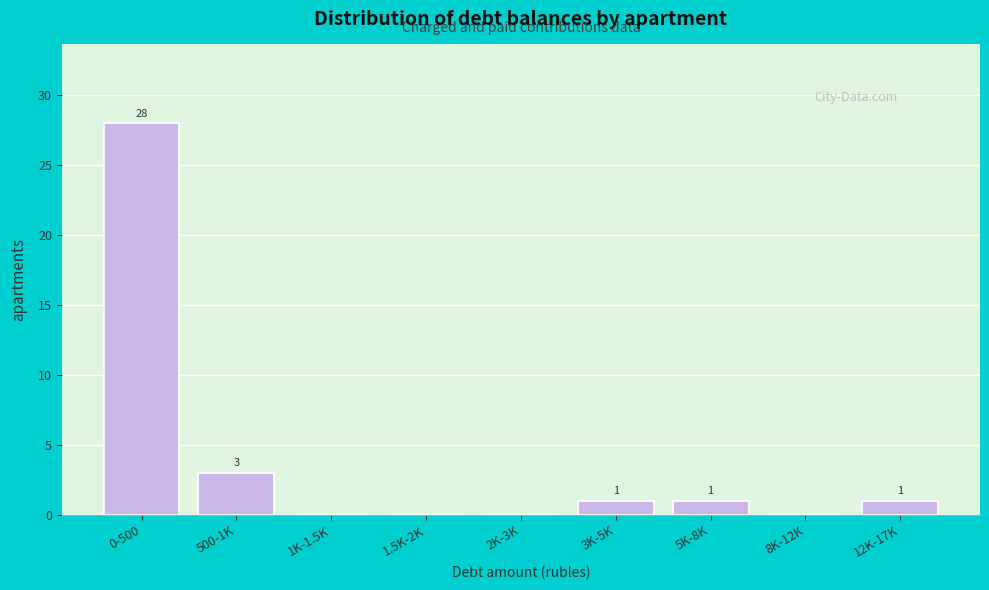

Reading left to right, transcribe all the data shown in this chart.

0-500=28	500-1K=3	1K-1.5K=0	1.5K-2K=0	2K-3K=0	3K-5K=1	5K-8K=1	8K-12K=0	12K-17K=1